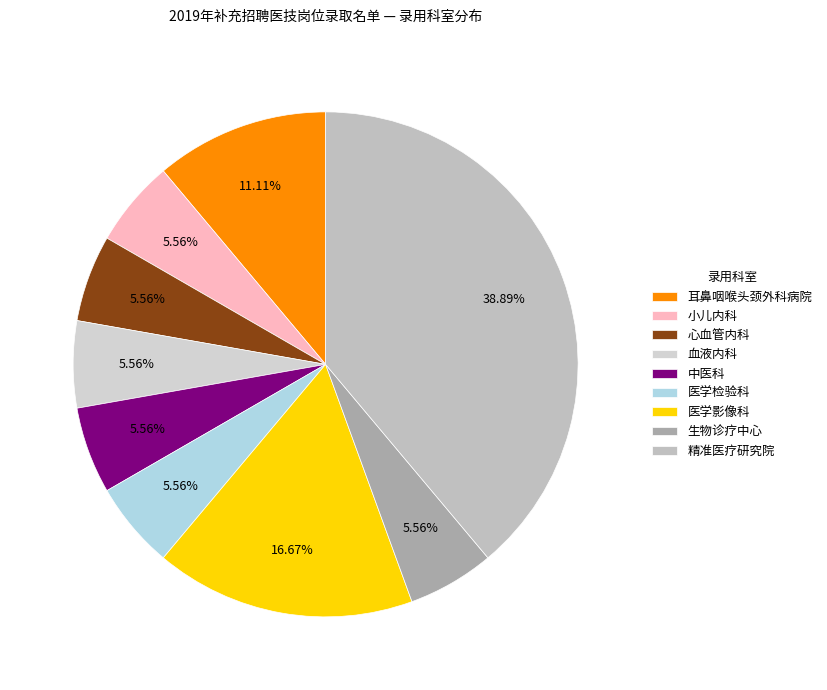

How many segments does this pie chart have?

9